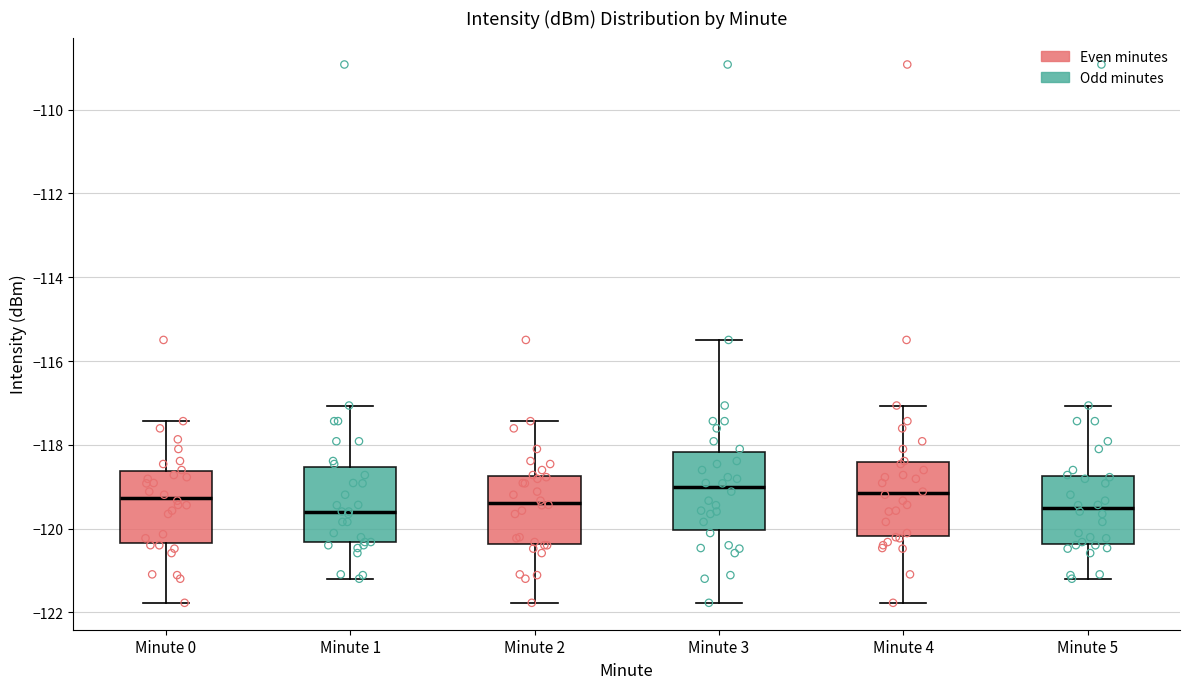

Reading left to right, read every box against the y-axis: the position of its median line, the range the box covers, and the ends of its whiskers. The values are not printed on the chart, so give them approximately, as read against the axis.

Minute 0: median -119.2, box -120.4 to -118.6, whiskers -121.8 to -117.4
Minute 1: median -119.6, box -120.4 to -118.6, whiskers -121.2 to -117.0
Minute 2: median -119.4, box -120.4 to -118.8, whiskers -121.8 to -117.4
Minute 3: median -119.0, box -120.0 to -118.2, whiskers -121.8 to -115.4
Minute 4: median -119.2, box -120.2 to -118.4, whiskers -121.8 to -117.0
Minute 5: median -119.6, box -120.4 to -118.8, whiskers -121.2 to -117.0